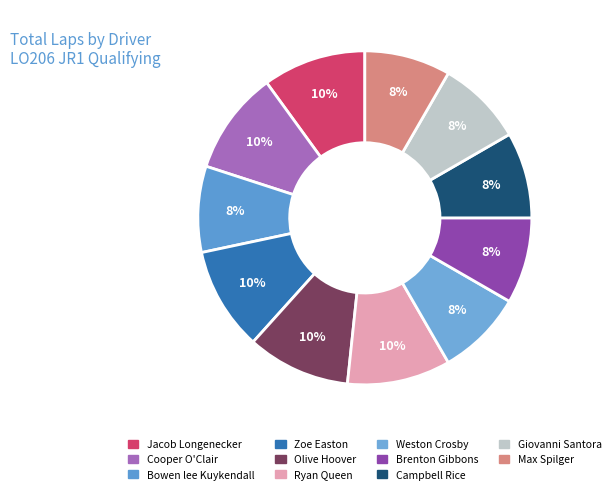

Rank the categories by value from highest to lowest.

Jacob Longenecker, Cooper O'Clair, Zoe Easton, Olive Hoover, Ryan Queen, Bowen lee Kuykendall, Weston Crosby, Brenton Gibbons, Campbell Rice, Giovanni Santora, Max Spilger